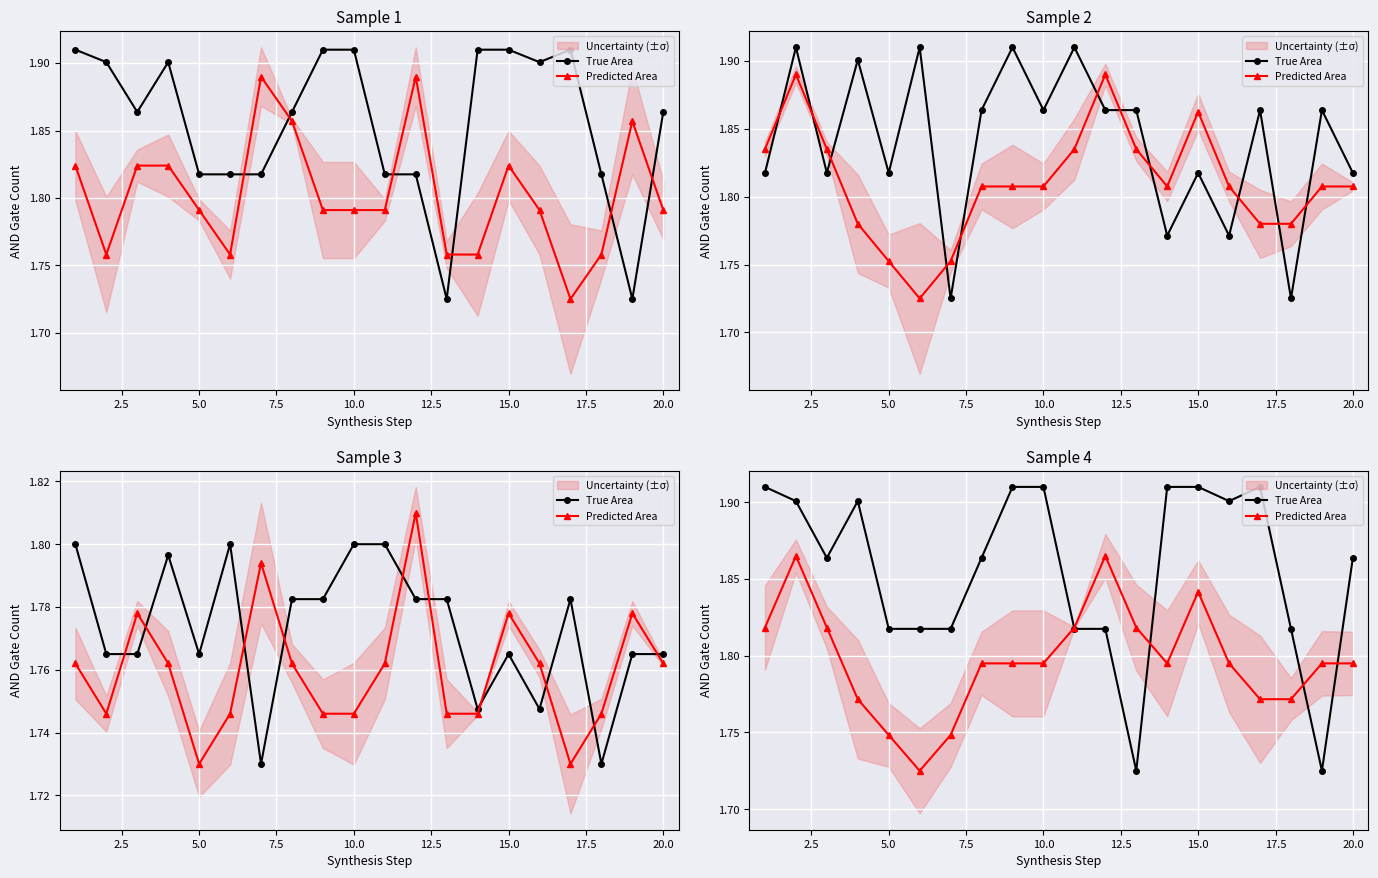

Which series ends up on top after the final intersection of Predicted Area and True Area?

True Area